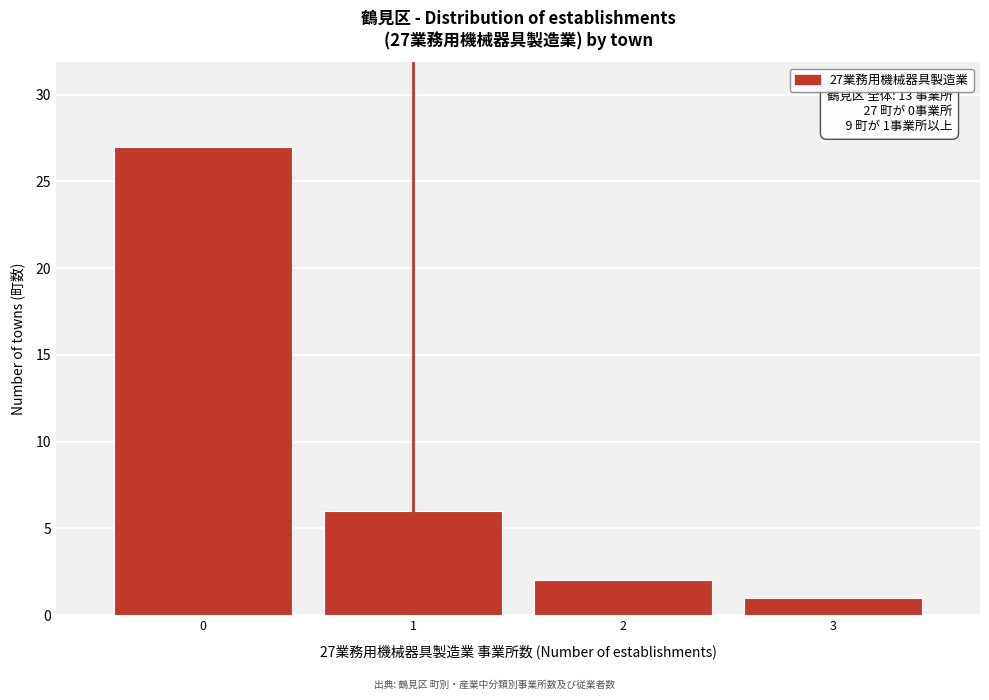

Reading right to left, list all the values displayed in this chart.

3=1	2=2	1=6	0=27